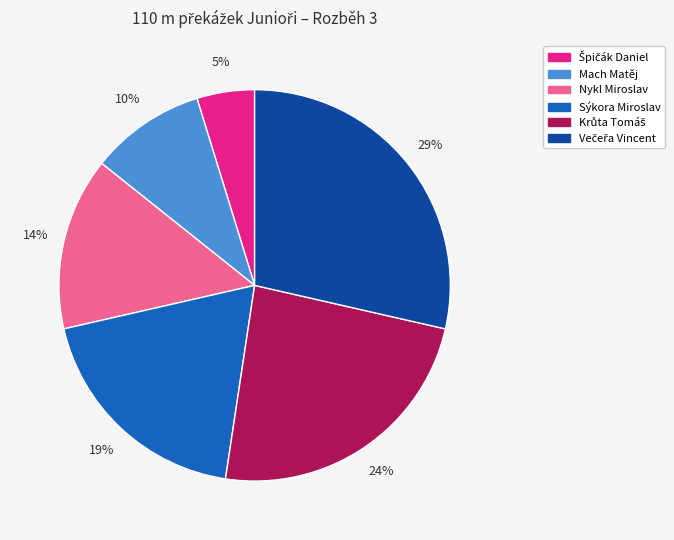

Combined, do Sýkora Miroslav and Nykl Miroslav account for over 50%?

No